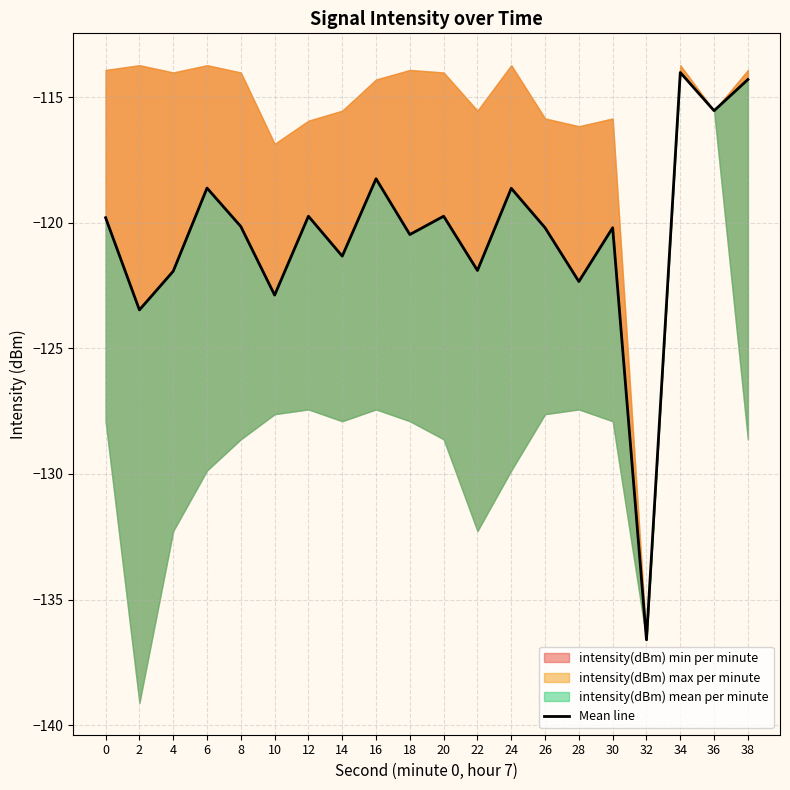

Read the value at 24.

-118.6